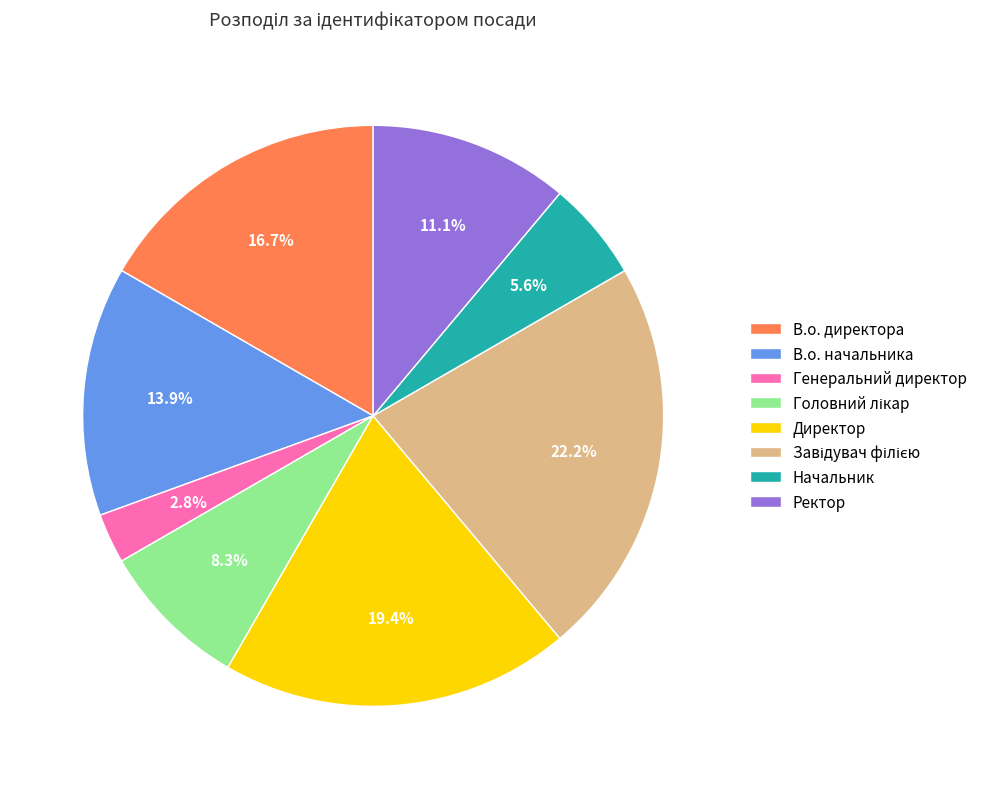

What is the smallest slice in the pie chart?

Генеральний директор